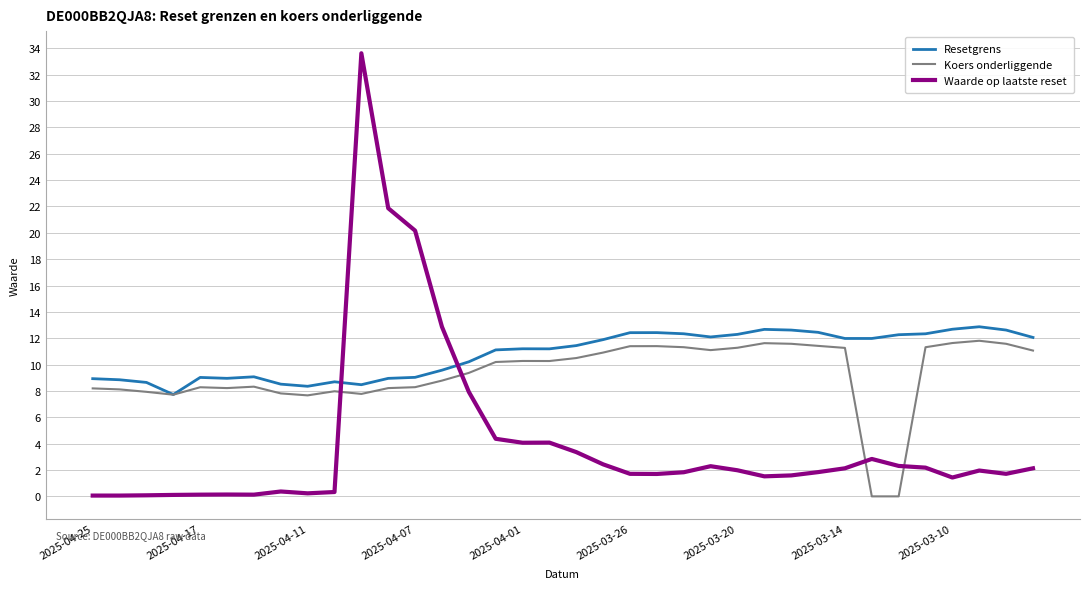

Which series has the largest total across all categories?

Resetgrens